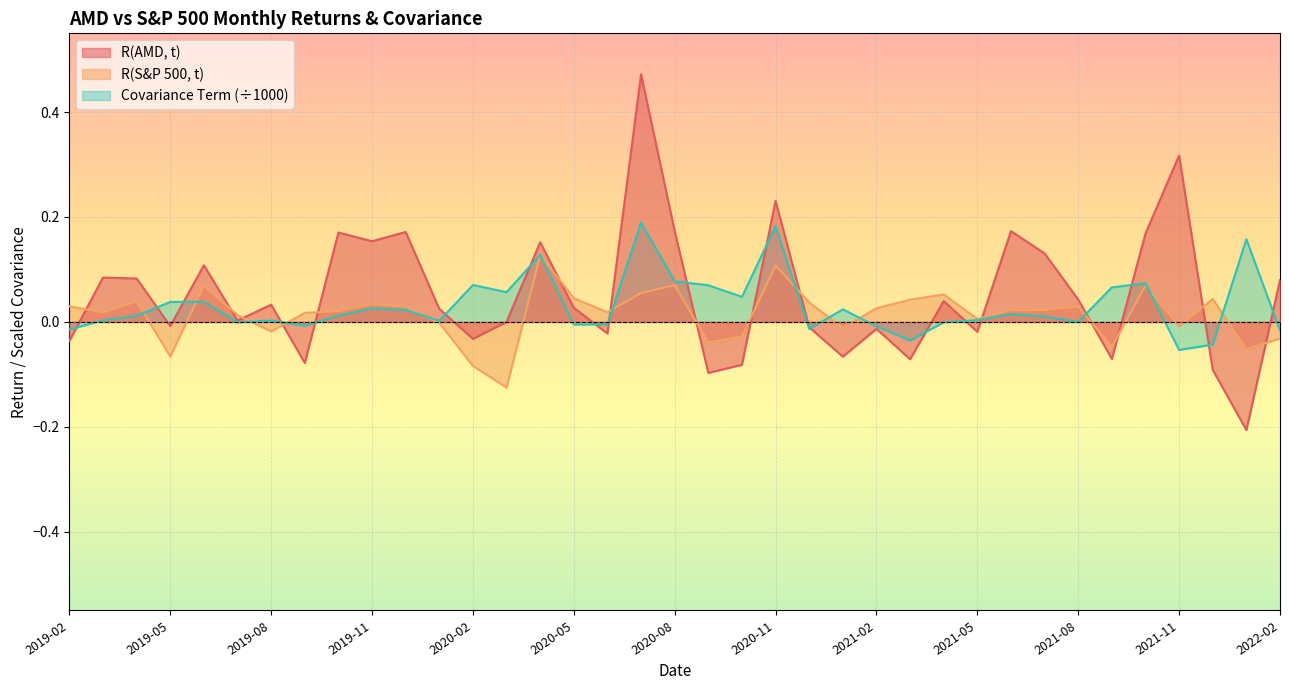

Rank the categories by R(AMD, t) value from highest to lowest.

2020-07, 2021-11, 2020-11, 2021-06, 2020-08, 2019-12, 2019-10, 2021-10, 2019-11, 2020-04, 2021-07, 2019-06, 2019-03, 2019-04, 2022-02, 2021-08, 2021-04, 2019-08, 2020-05, 2020-01, 2019-07, 2020-03, 2019-05, 2020-12, 2021-02, 2021-05, 2020-06, 2020-02, 2019-02, 2021-01, 2021-09, 2021-03, 2019-09, 2020-10, 2021-12, 2020-09, 2022-01